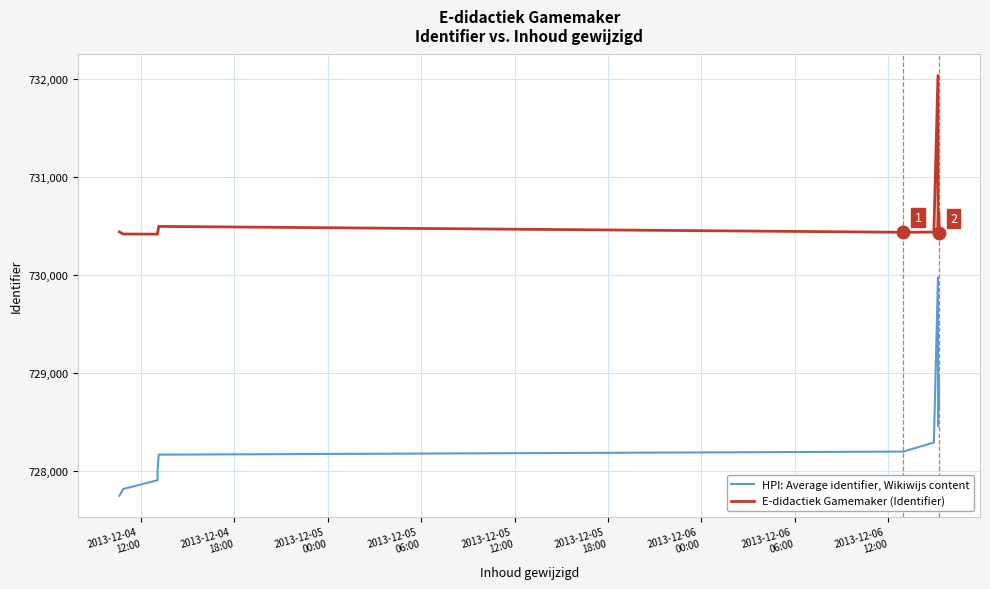

Rank the series by their maximum value, from highest to lowest.

E-didactiek Gamemaker (Identifier), HPI: Average identifier, Wikiwijs content